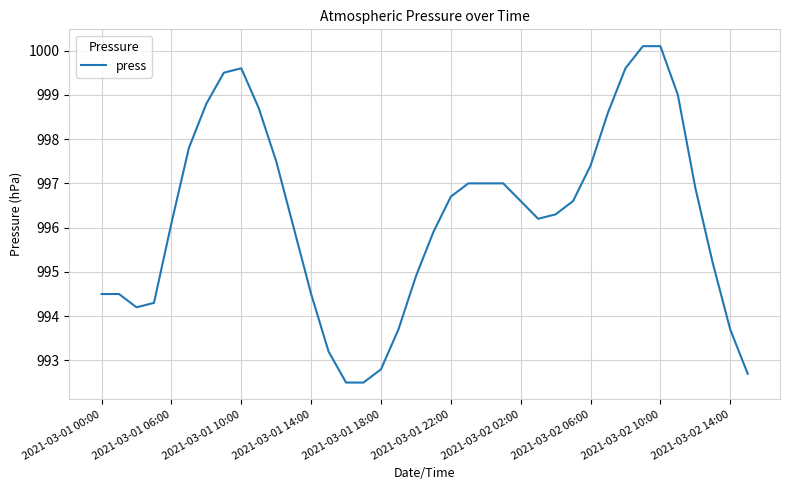

What is the maximum value shown in the chart?

1000.1